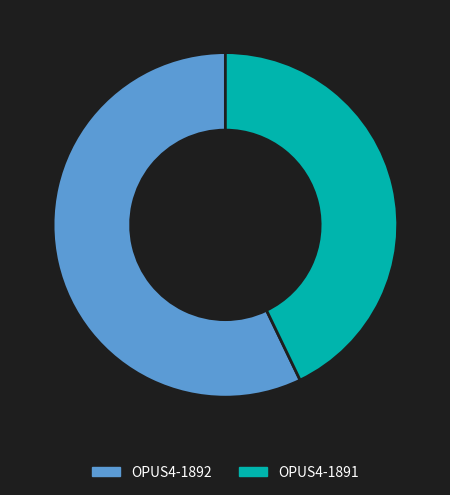

What is the majority slice?

OPUS4-1892